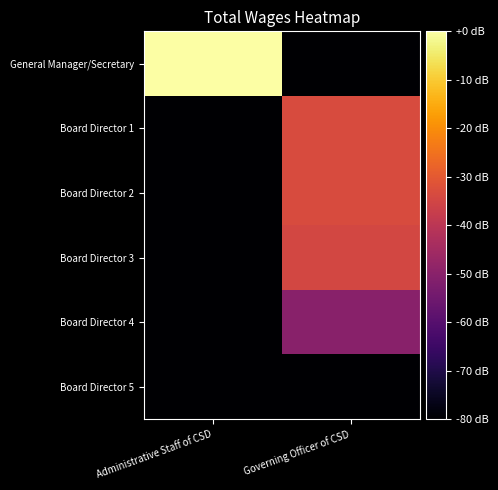

At which category does the chart reach its minimum across all series?

Governing Officer of CSD